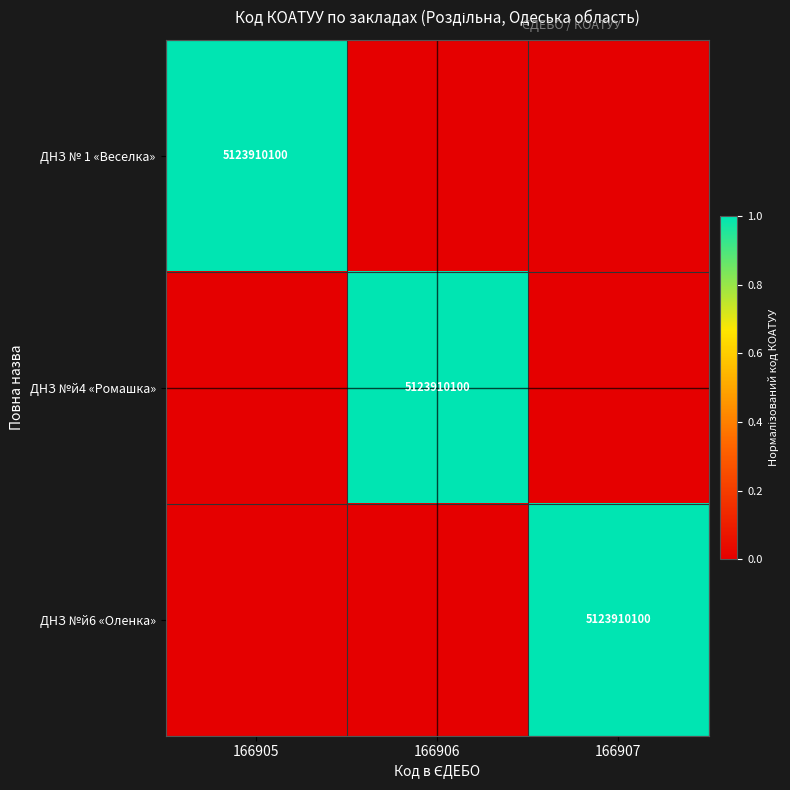

The value of ДНЗ №й6 «Оленка» at 166907 is 5123910100. True or false?

True